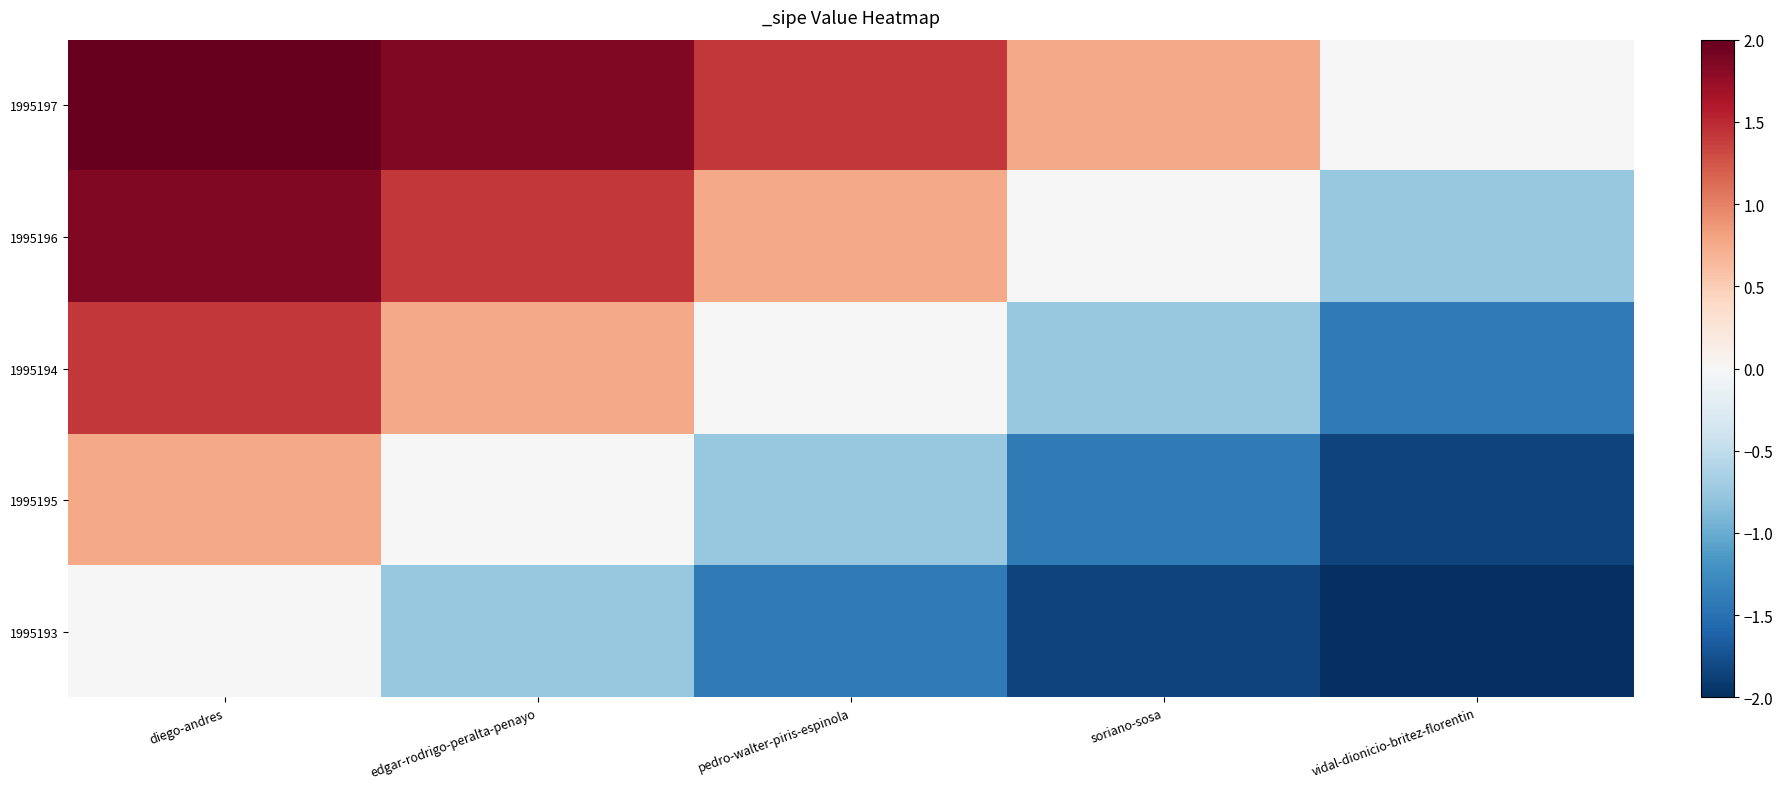

At how many categories does at least one series exceed -1?

5